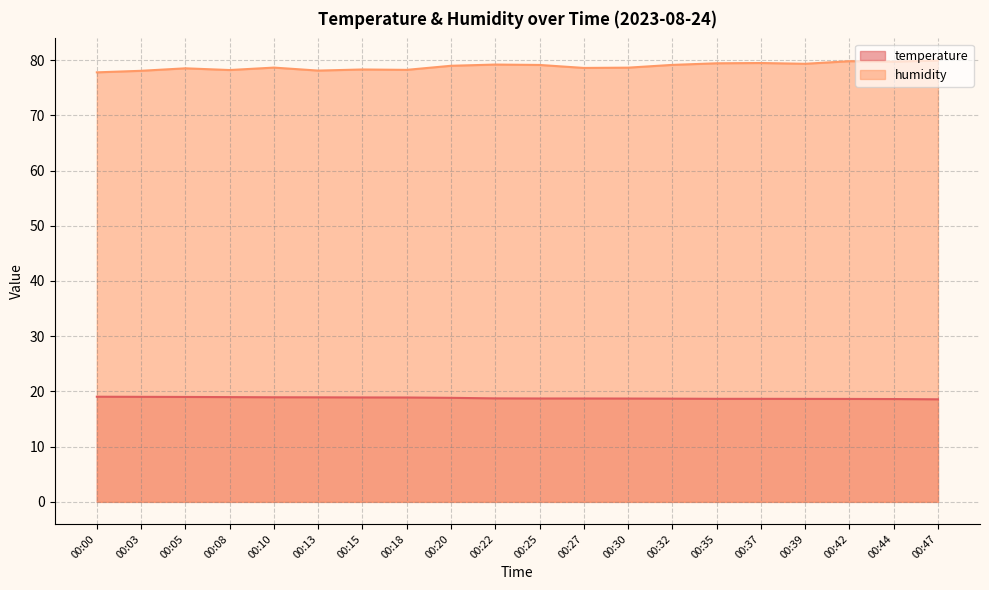

Reading left to right, extract all data points from this chart.

temperature: 19.0	19.0	19.0	19.0	18.9	18.9	18.9	18.9	18.8	18.7	18.7	18.7	18.7	18.7	18.7	18.7	18.6	18.6	18.6	18.6
humidity: 77.8	78.1	78.5	78.2	78.6	78.1	78.3	78.2	79.0	79.2	79.1	78.6	78.6	79.1	79.4	79.5	79.3	79.8	79.7	79.9